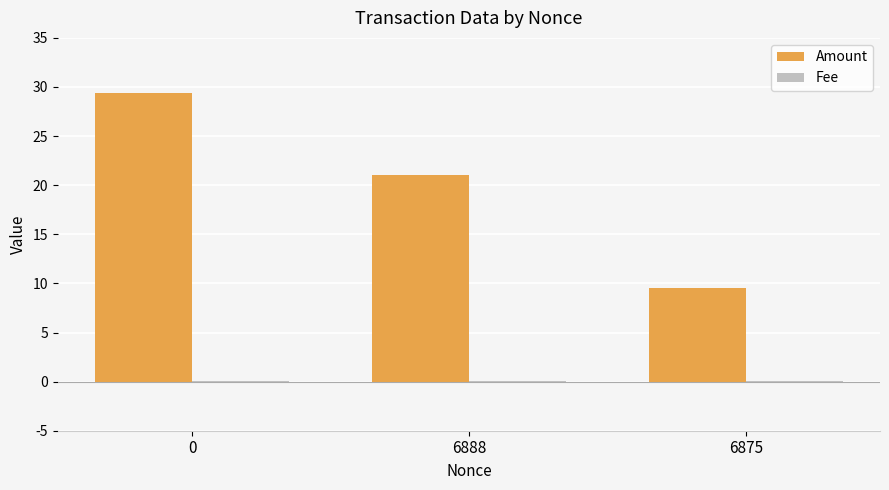

Where is Amount nearest to the value 19?

6888